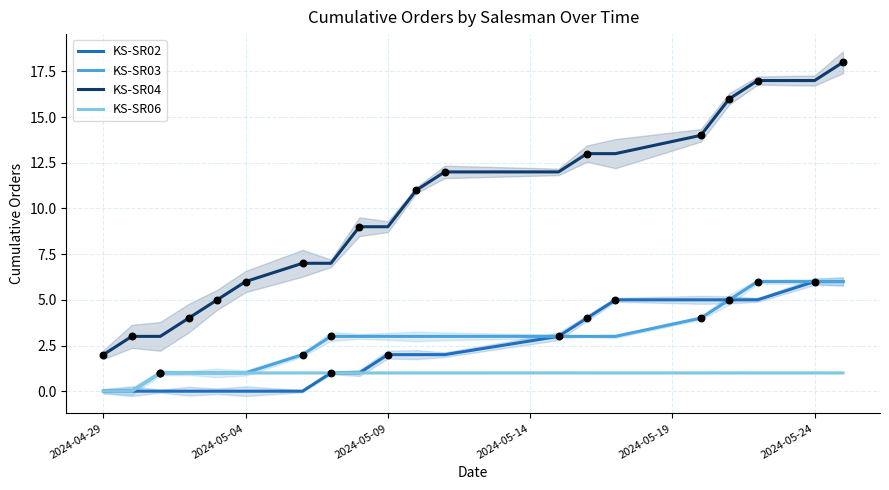

Which series reaches the maximum Y coordinate?

KS-SR04